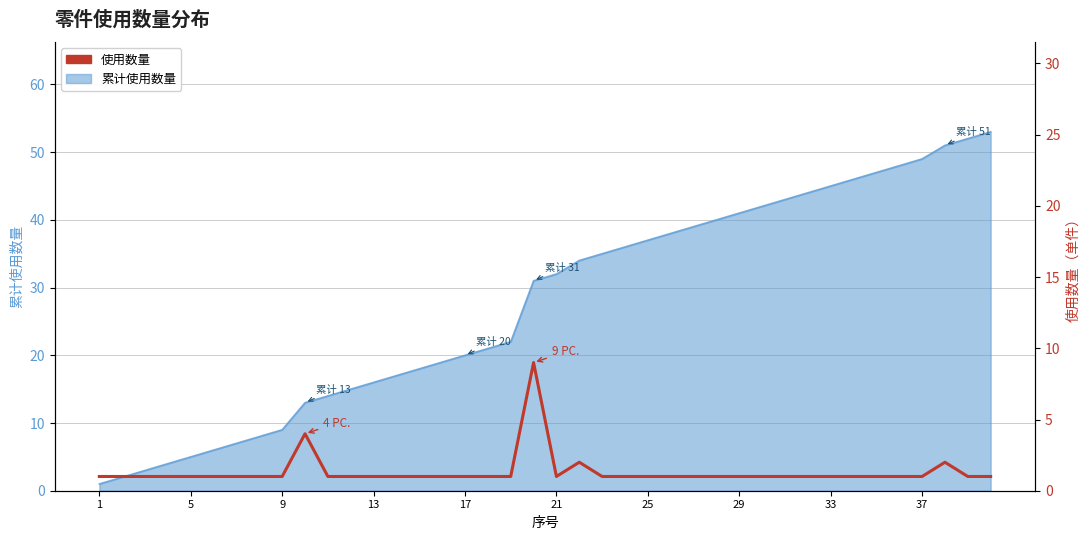

How many values exceed 1?

4